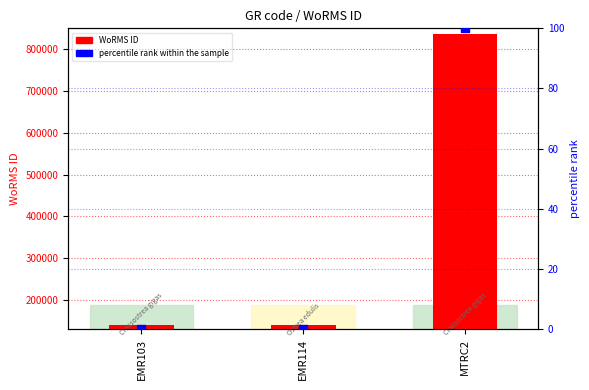

At how many categories does at least one series exceed 382403?

1